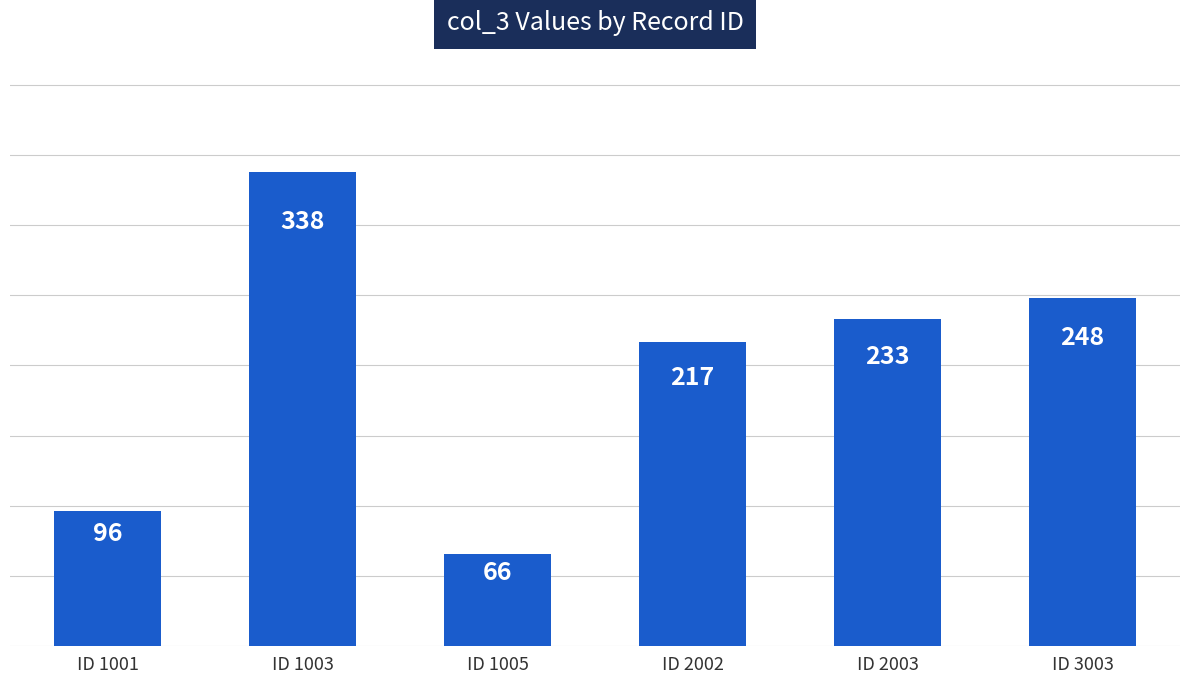

How many bars are there in total?

6